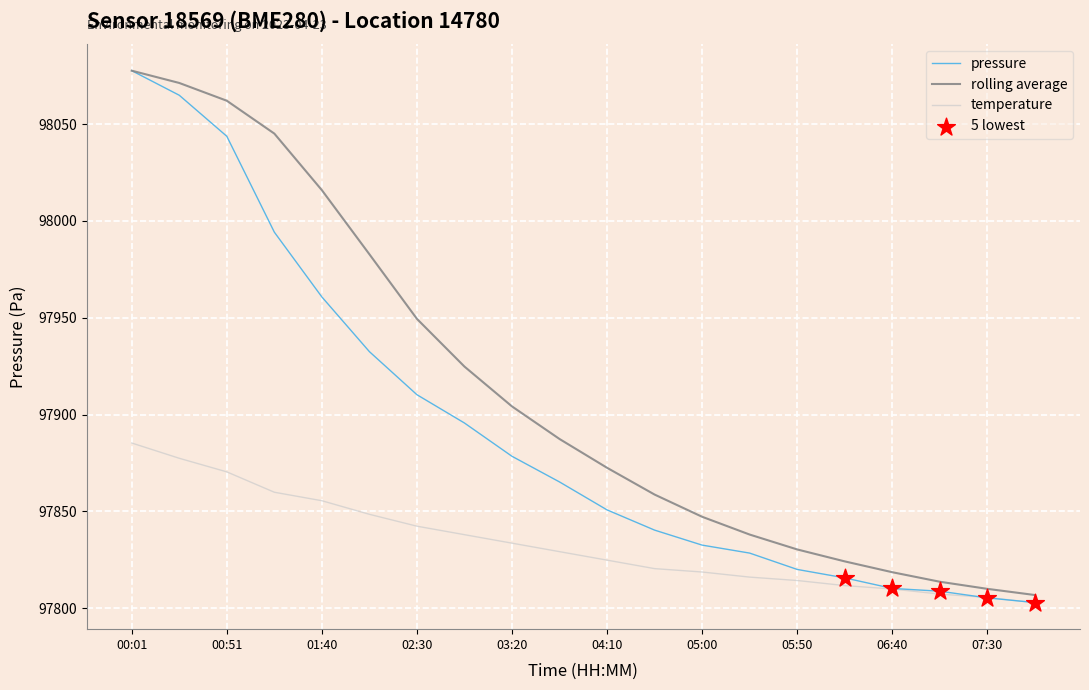

What is the greatest value displayed?

98077.6